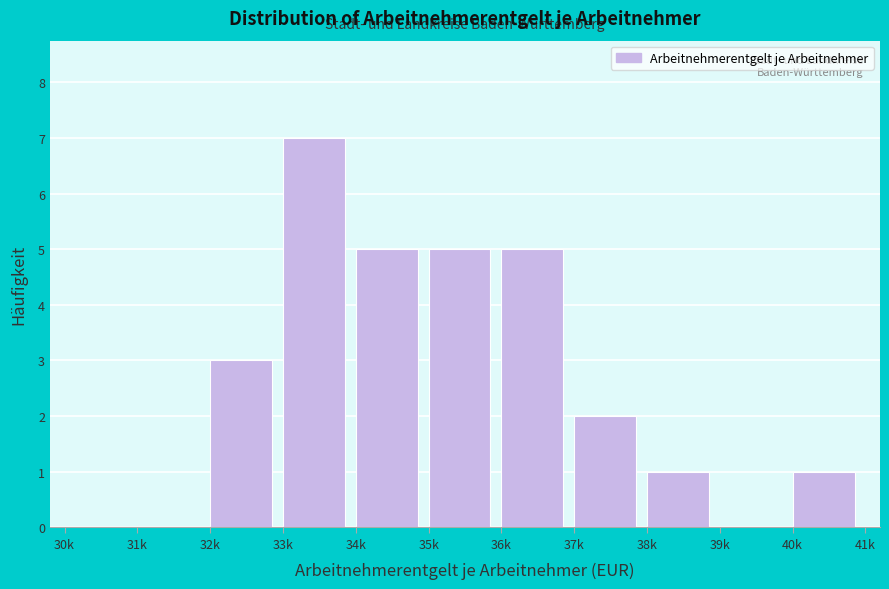

Reading left to right, list all the values displayed in this chart.

30k=0	31k=0	32k=3	33k=7	34k=5	35k=5	36k=5	37k=2	38k=1	39k=0	40k=1